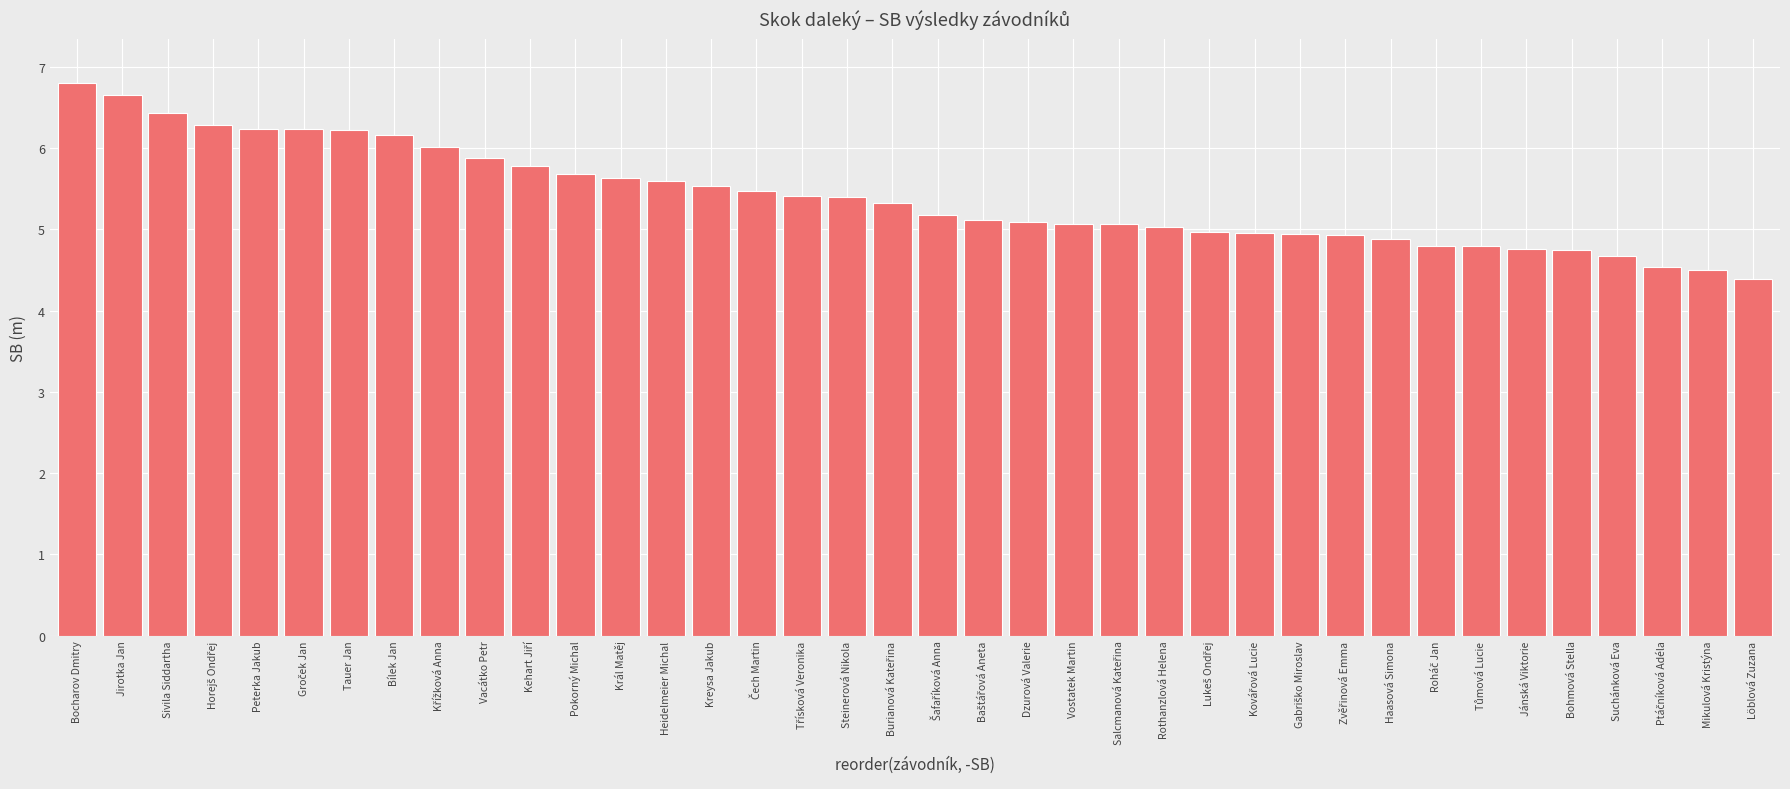

What value does the data have at Tauer Jan?

6.2